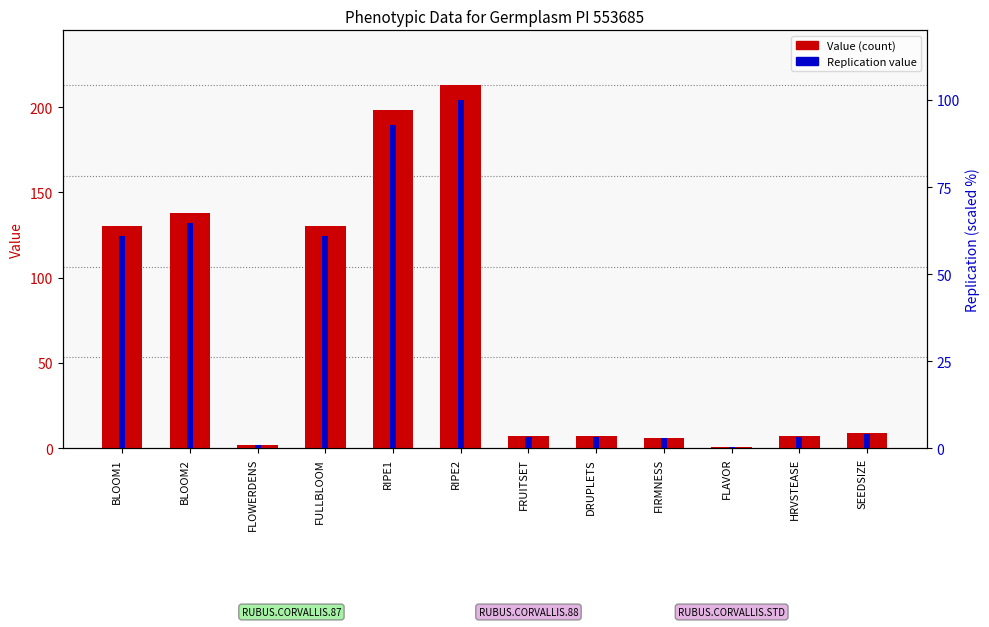

What position from the left is RIPE1?

5